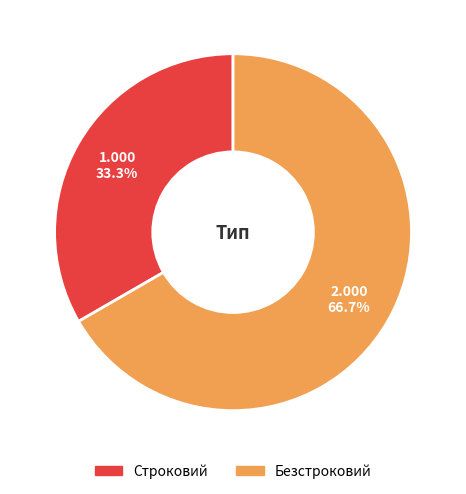

What percentage do Строковий and Безстроковий together represent?

100.0%